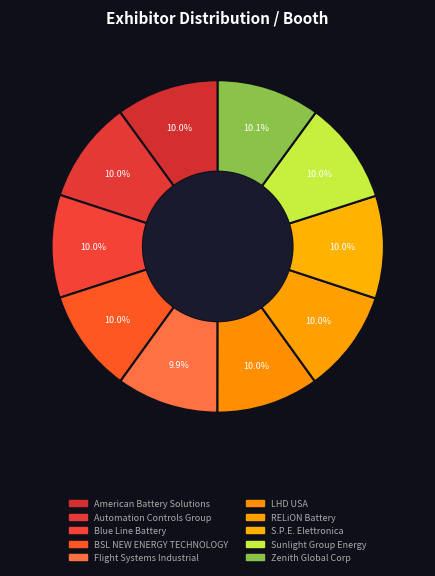

Count the number of slices in the pie.

10